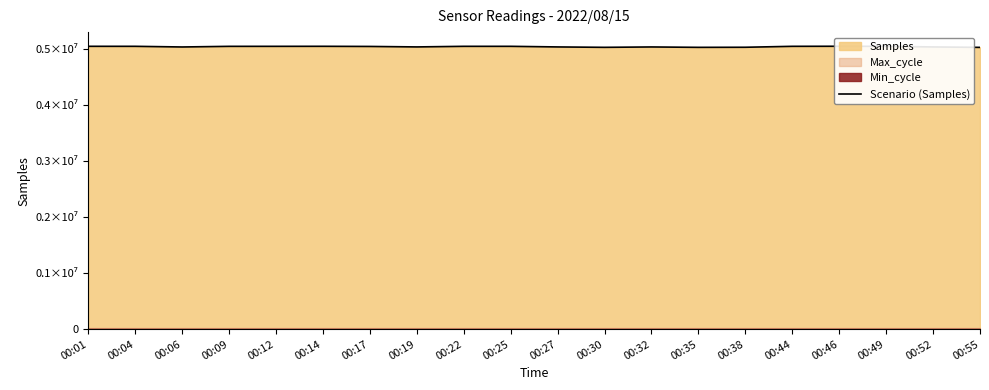

Which category has the lowest value across all series?

00:55